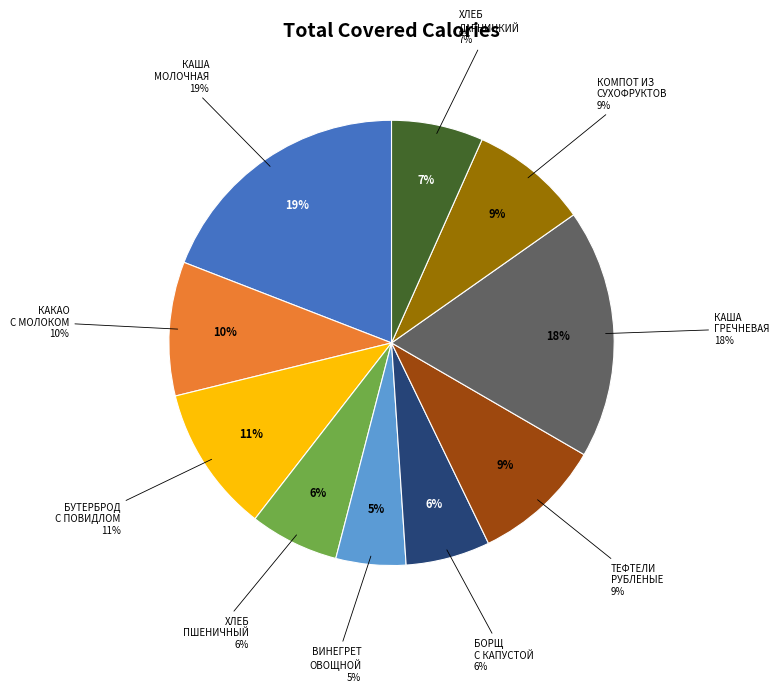

Approximately how many times larger is the value at Завтрак (Каша молочная) compared to Обед (Борщ с капустой)?

3.1